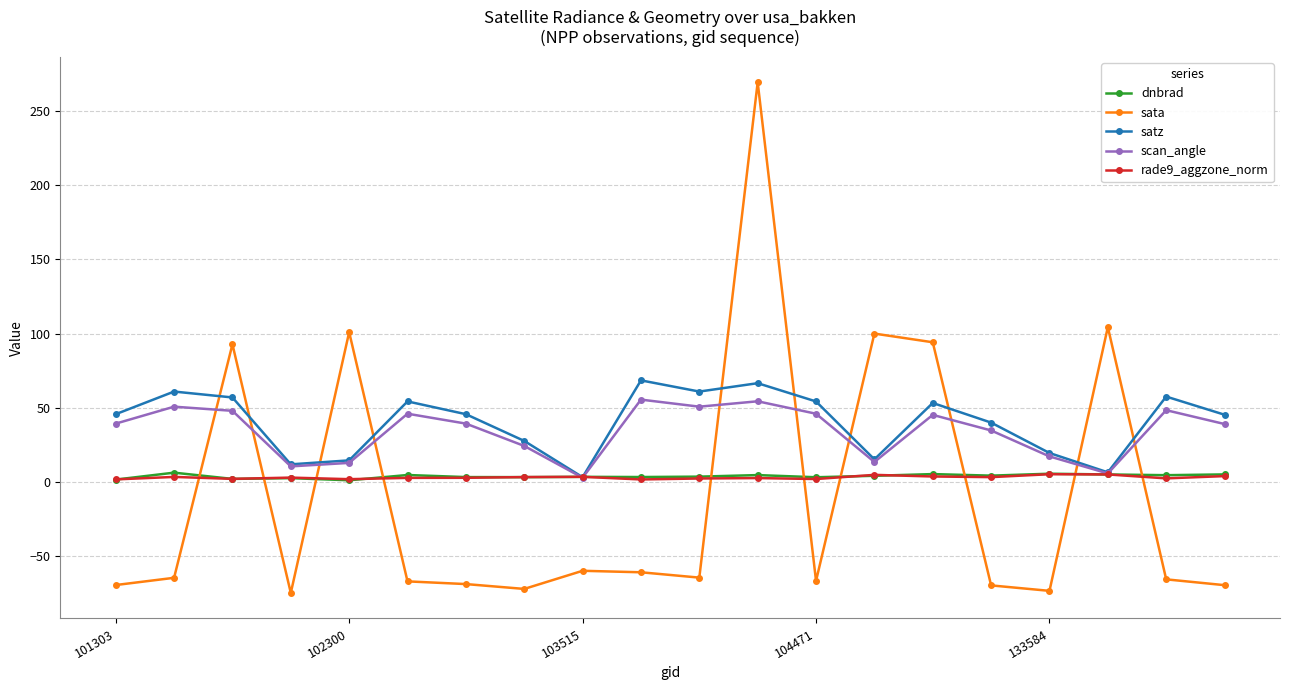

Which series has the widest spread of values?

sata